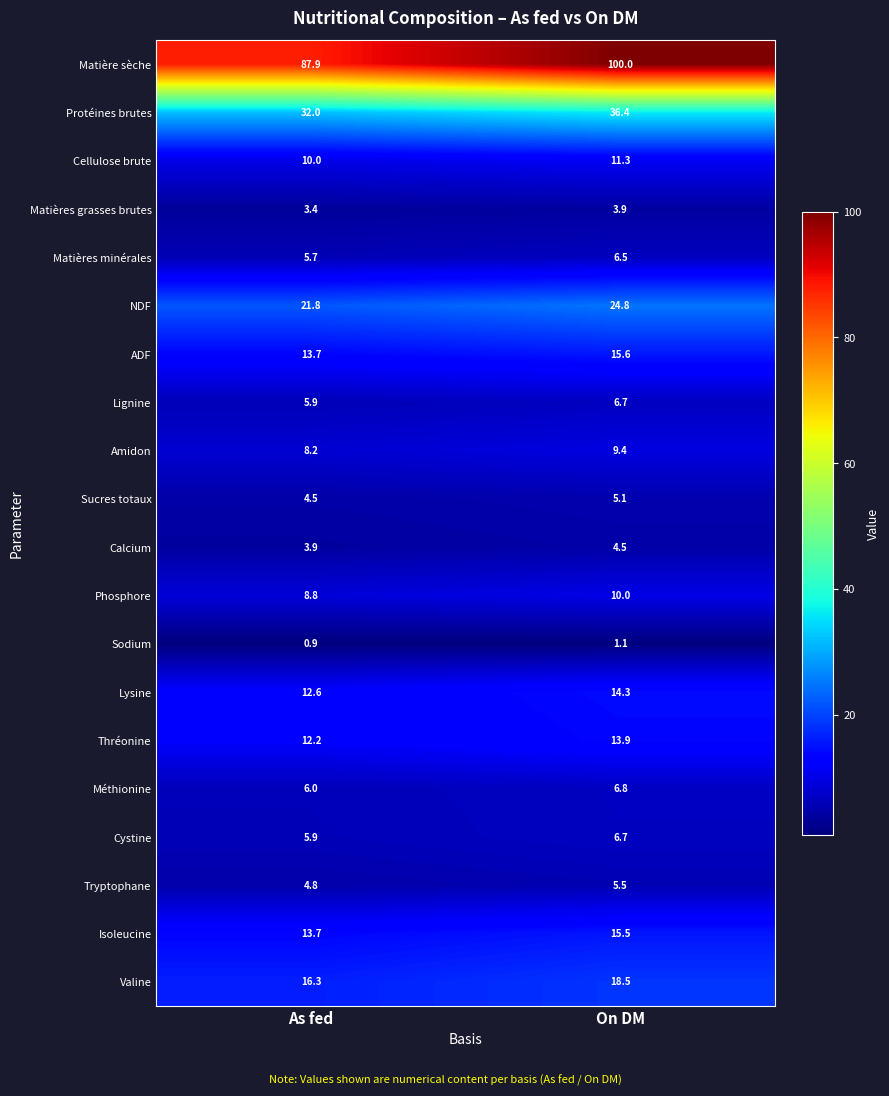

The Phosphore series shows 8.8 at As fed. True or false?

True